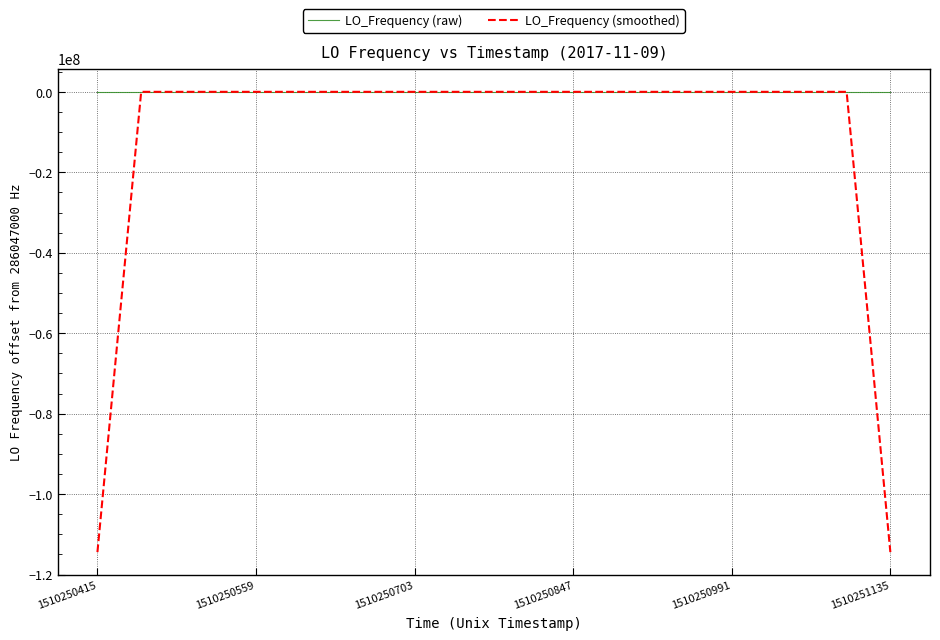

What is the minimum value for LO_Frequency (smoothed)?

-114418799.4